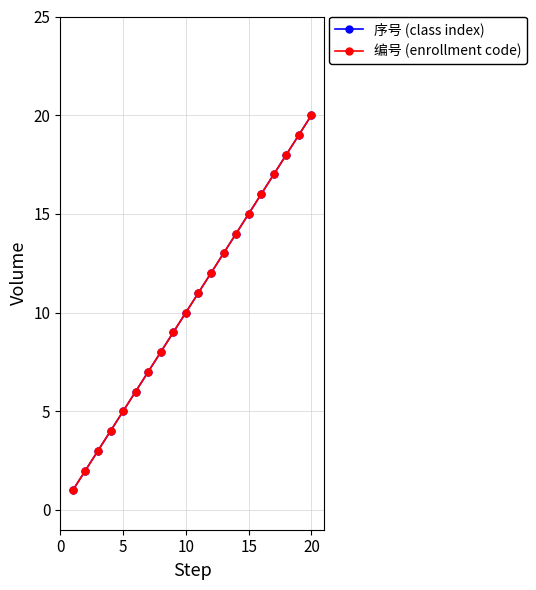

True or false: 编号 (enrollment code) and 序号 (class index) intersect in this chart.

False